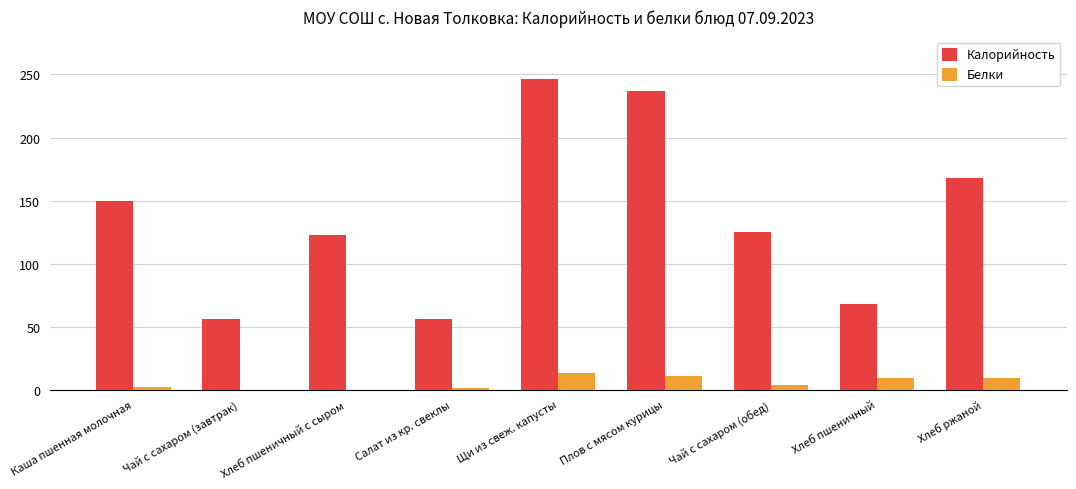

Is the value of Калорийность at Плов с мясом курицы greater than the value of Белки at Хлеб пшеничный с сыром?

Yes